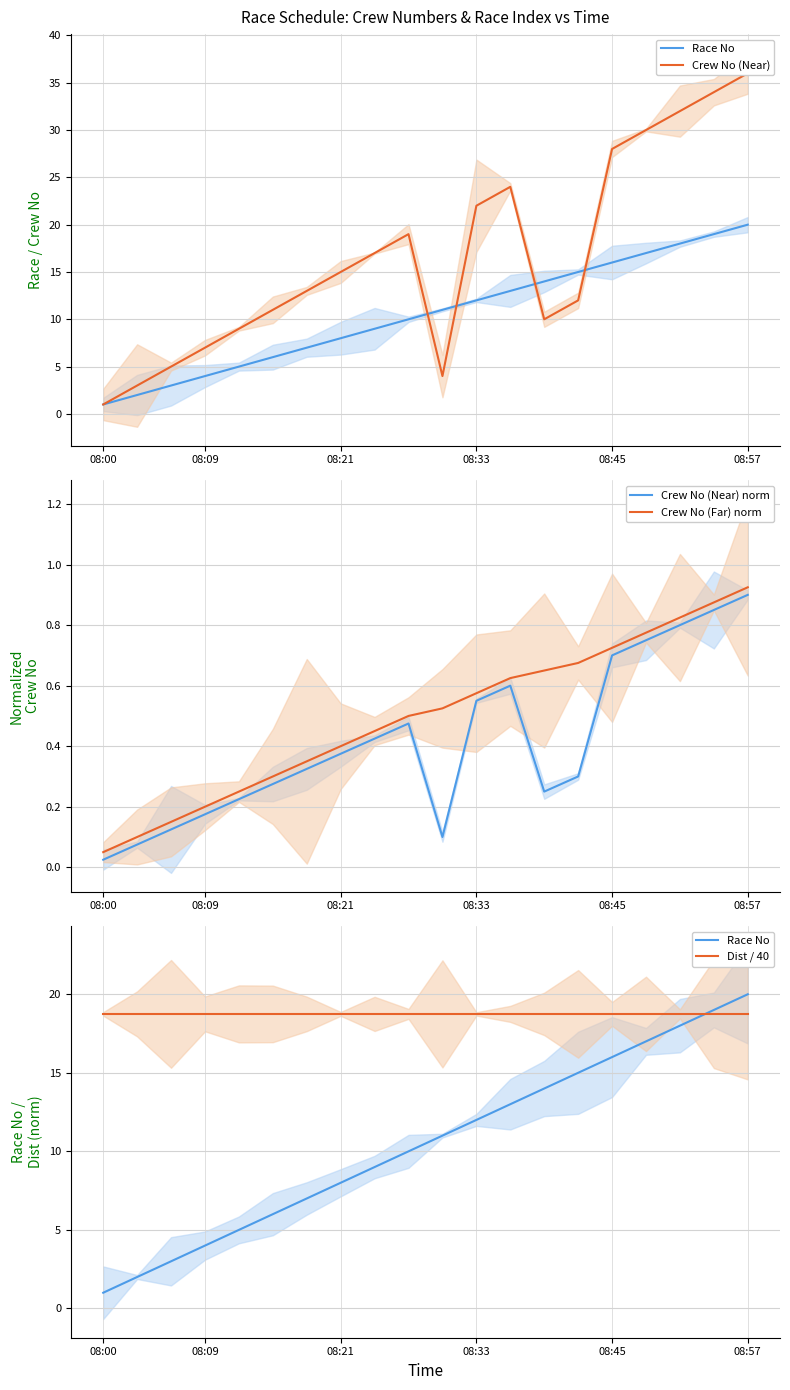

Reading left to right, extract all data points from this chart.

Race No: 1.0	2.0	3.0	4.0	5.0	6.0	7.0	8.0	9.0	10.0	11.0	12.0	13.0	14.0	15.0	16.0	17.0	18.0	19.0	20.0
Crew No (Near): 1.0	3.0	5.0	7.0	9.0	11.0	13.0	15.0	17.0	19.0	4.0	22.0	24.0	10.0	12.0	28.0	30.0	32.0	34.0	36.0
Crew No (Near) norm: 0.0	0.1	0.1	0.2	0.2	0.3	0.3	0.4	0.4	0.5	0.1	0.6	0.6	0.2	0.3	0.7	0.8	0.8	0.8	0.9
Crew No (Far) norm: 0.1	0.1	0.1	0.2	0.2	0.3	0.3	0.4	0.5	0.5	0.5	0.6	0.6	0.7	0.7	0.7	0.8	0.8	0.9	0.9
Dist / 40: 18.8	18.8	18.8	18.8	18.8	18.8	18.8	18.8	18.8	18.8	18.8	18.8	18.8	18.8	18.8	18.8	18.8	18.8	18.8	18.8